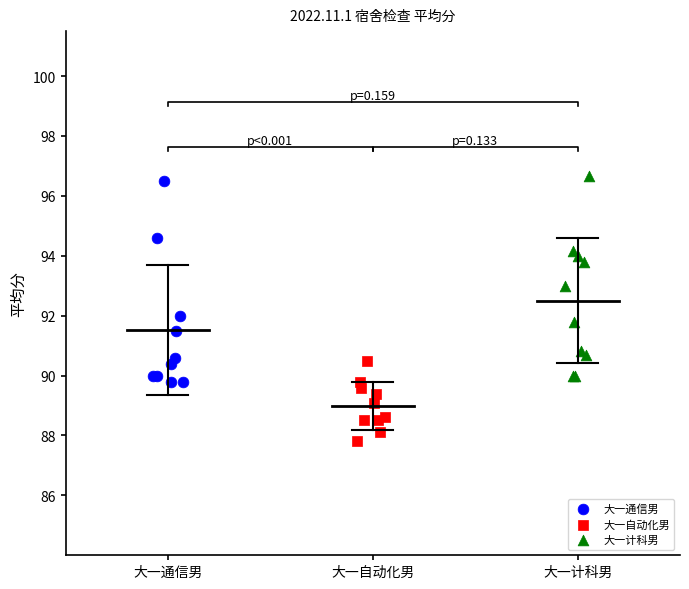

Which series contains the lowest Y value?

大一自动化男